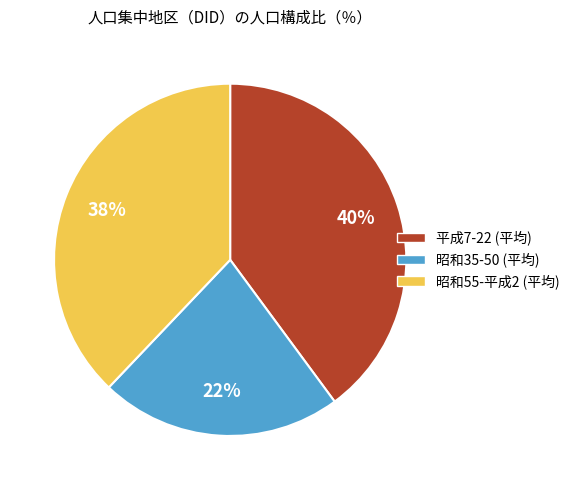

How many segments does this pie chart have?

3